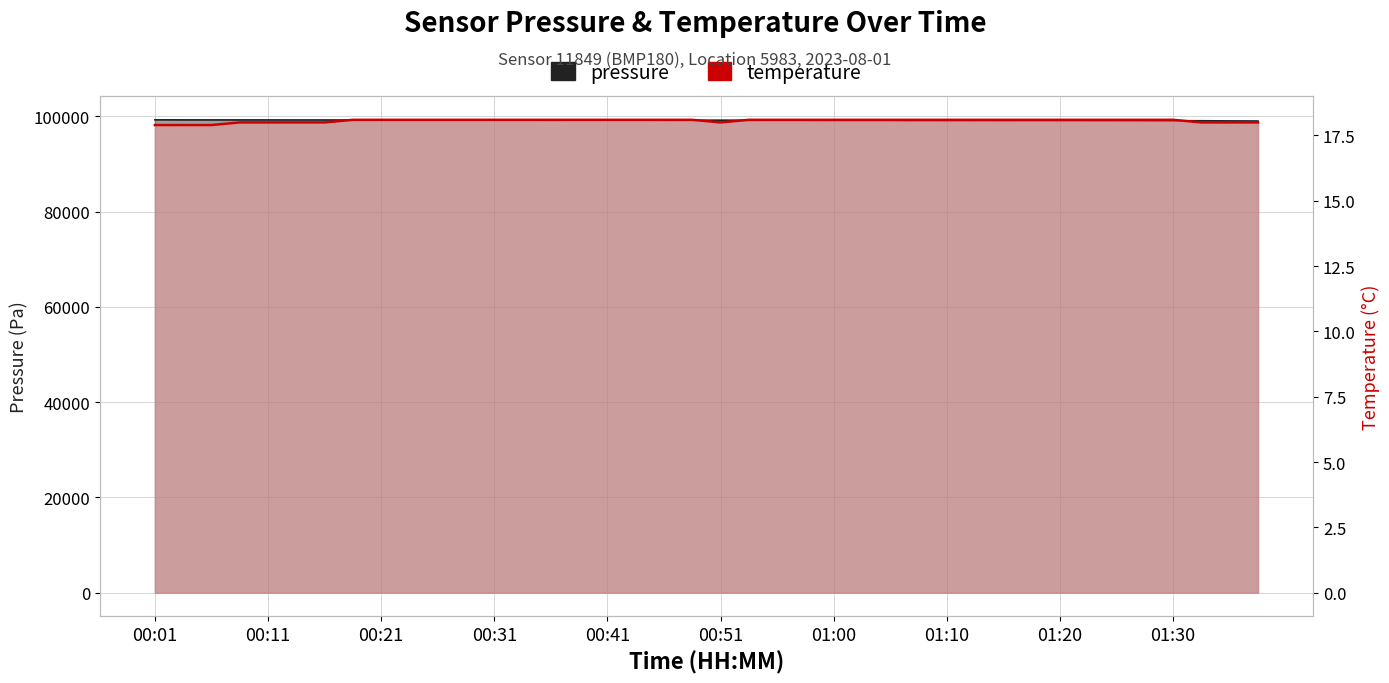

Which series has the largest range (max minus min)?

pressure